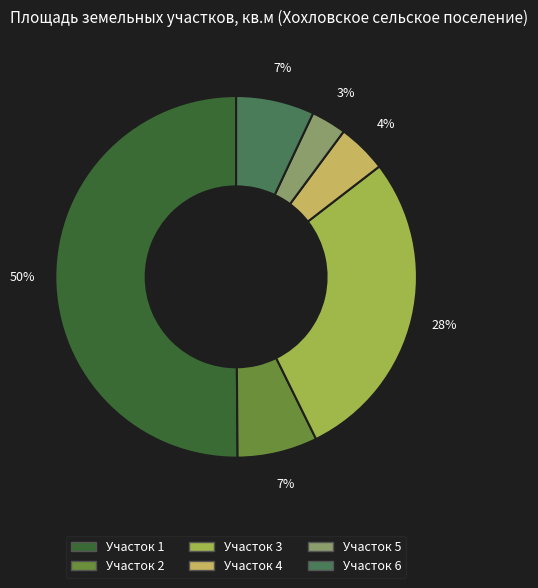

To the nearest percent, what is the difference between the largest and smallest slice percentages?

47%